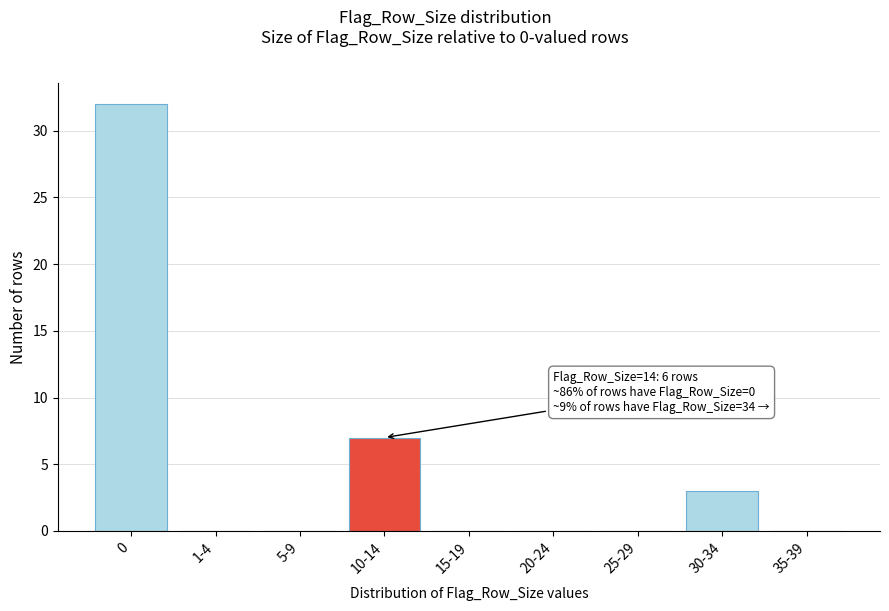

Reading right to left, transcribe all the data shown in this chart.

35-39=0	30-34=3	25-29=0	20-24=0	15-19=0	10-14=7	5-9=0	1-4=0	0=32